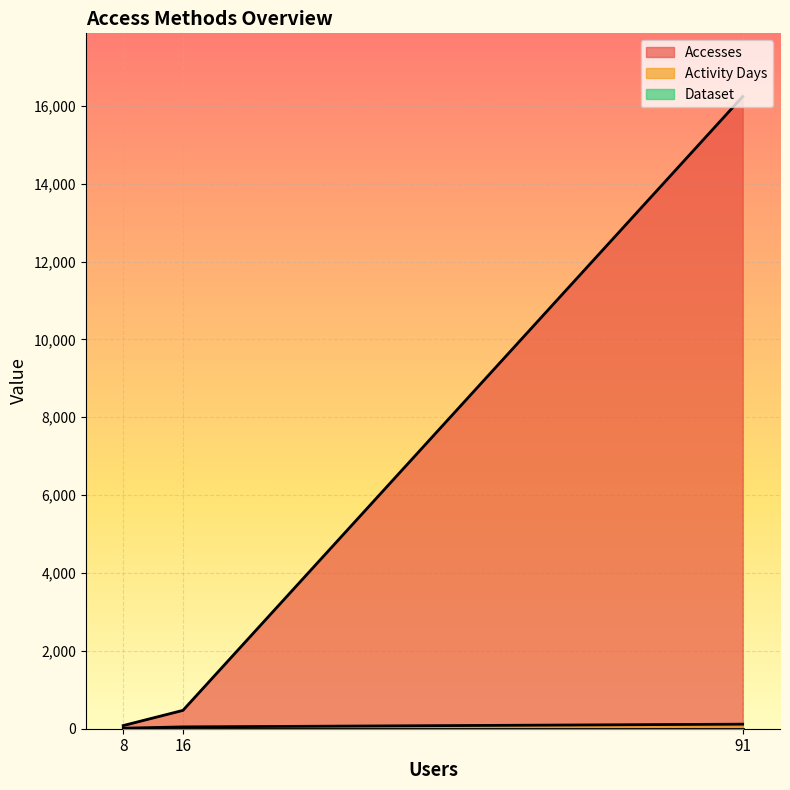

Does the chart display data point markers on the line(s)?

No